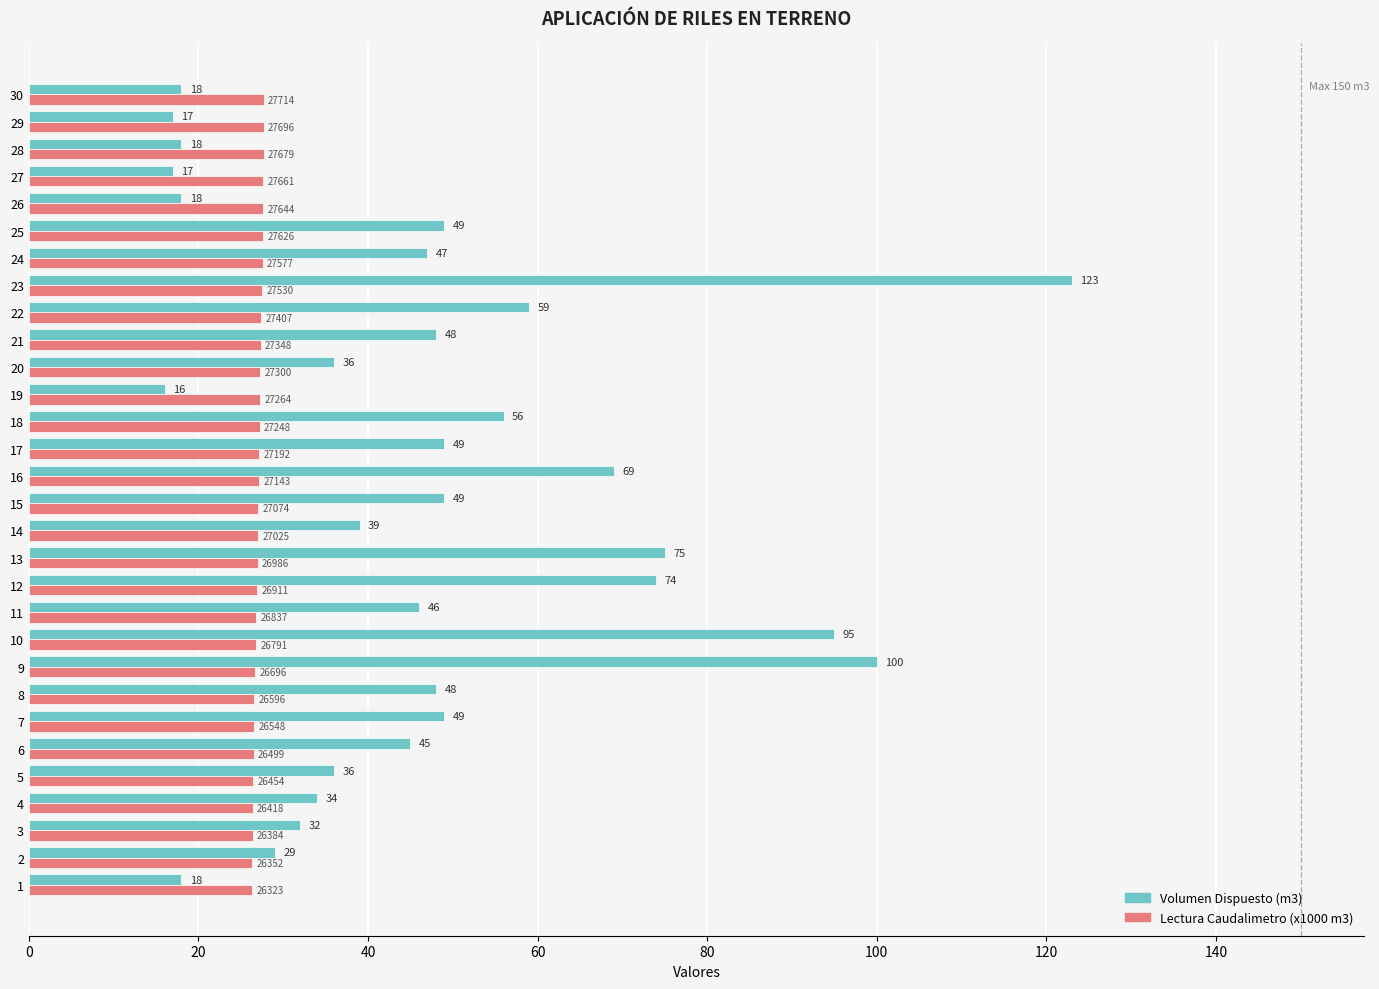

How many series are shown in this chart?

2